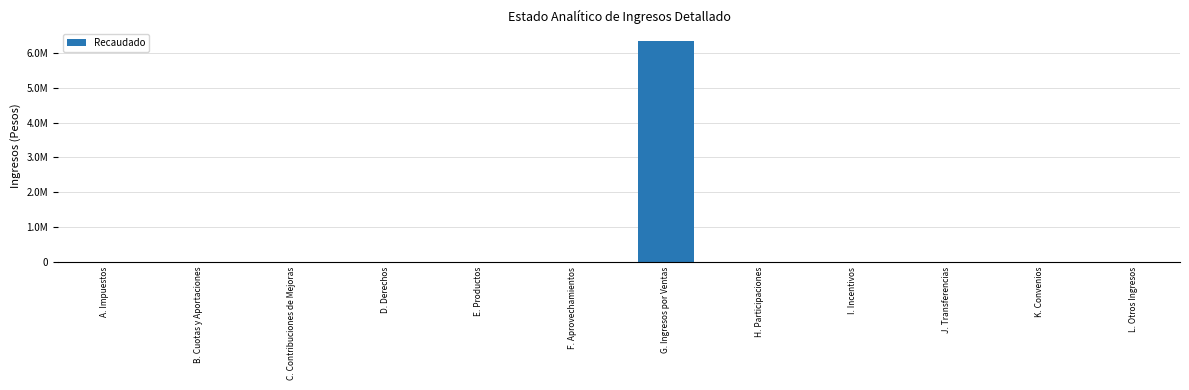

List the labels in order of value, smallest first.

A. Impuestos, B. Cuotas y Aportaciones, C. Contribuciones de Mejoras, D. Derechos, E. Productos, F. Aprovechamientos, H. Participaciones, I. Incentivos, J. Transferencias, K. Convenios, L. Otros Ingresos, G. Ingresos por Ventas